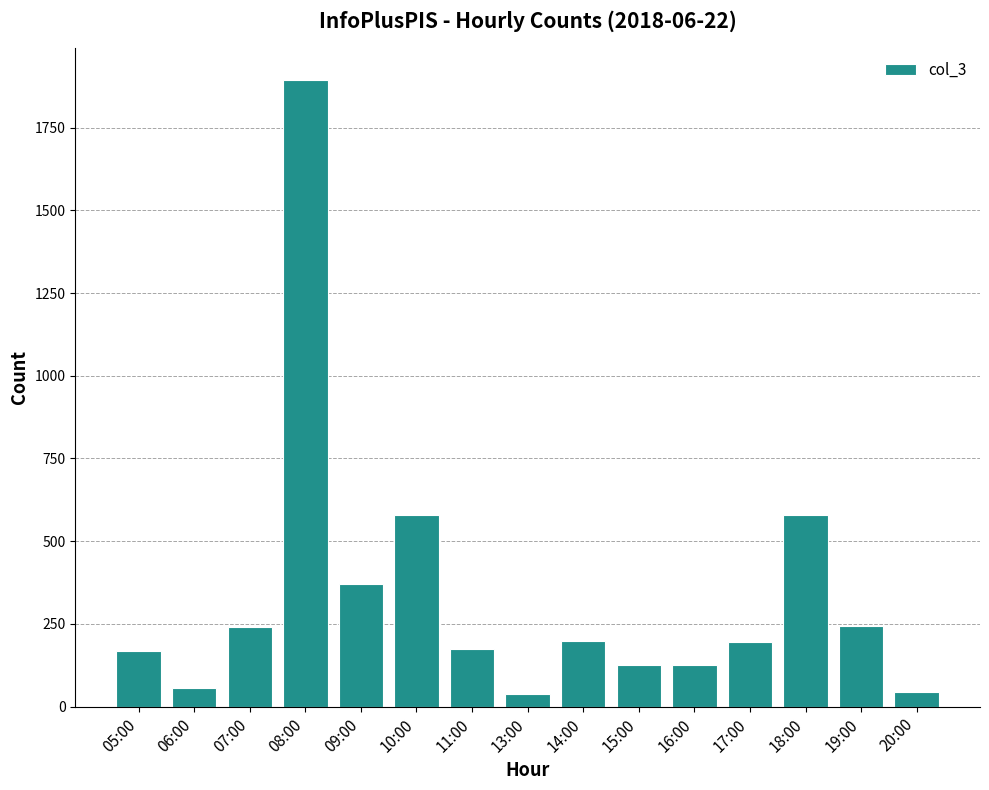

How many bars are there in total?

15